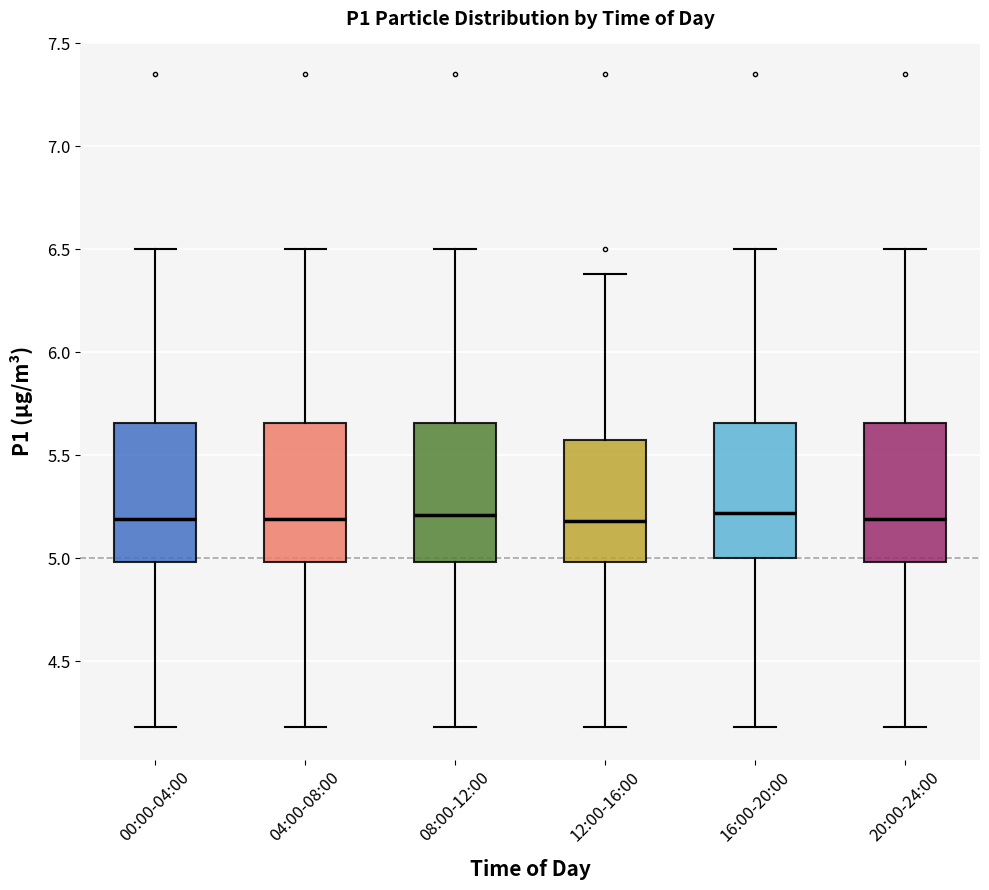

Where is the upper edge of the box for 08:00-12:00 on the y-axis? The values are not printed on the chart, so give them approximately, as read against the axis.

5.65